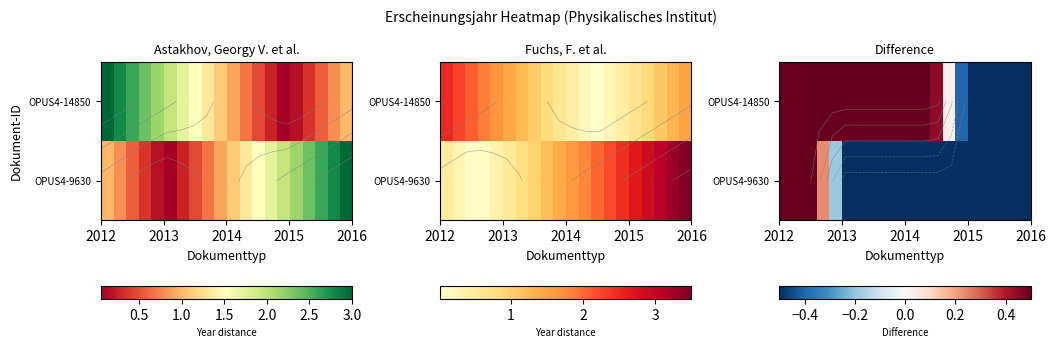

At how many categories does at least one series exceed 0?

14